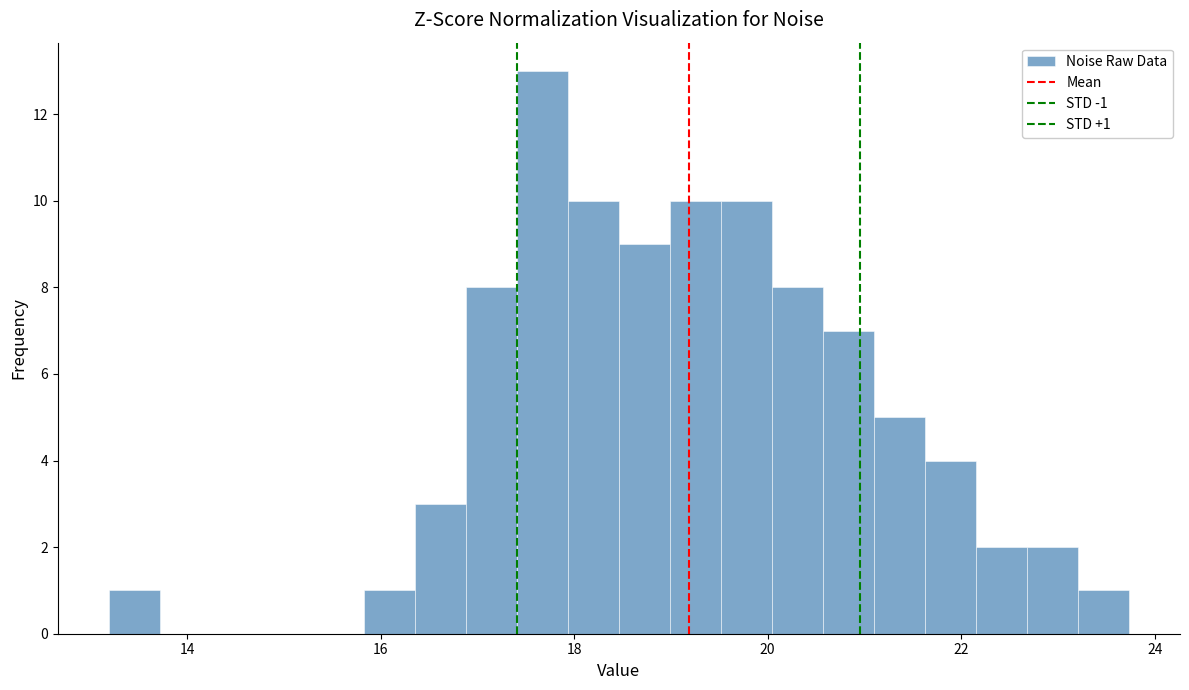

Read against the x-axis, roughly where is the centre of the tallest bar?

17.6